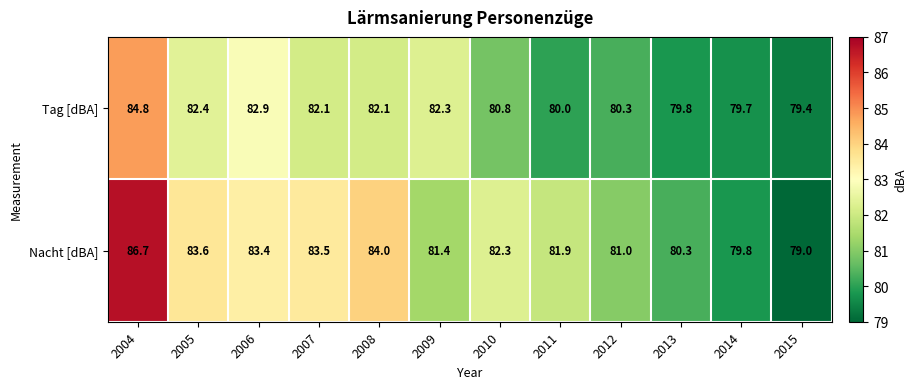

Reading left to right, list all the values displayed in this chart.

Tag [dBA]: 84.8	82.4	82.9	82.1	82.1	82.3	80.8	80.0	80.3	79.8	79.7	79.4
Nacht [dBA]: 86.7	83.6	83.4	83.5	84.0	81.4	82.3	81.9	81.0	80.3	79.8	79.0